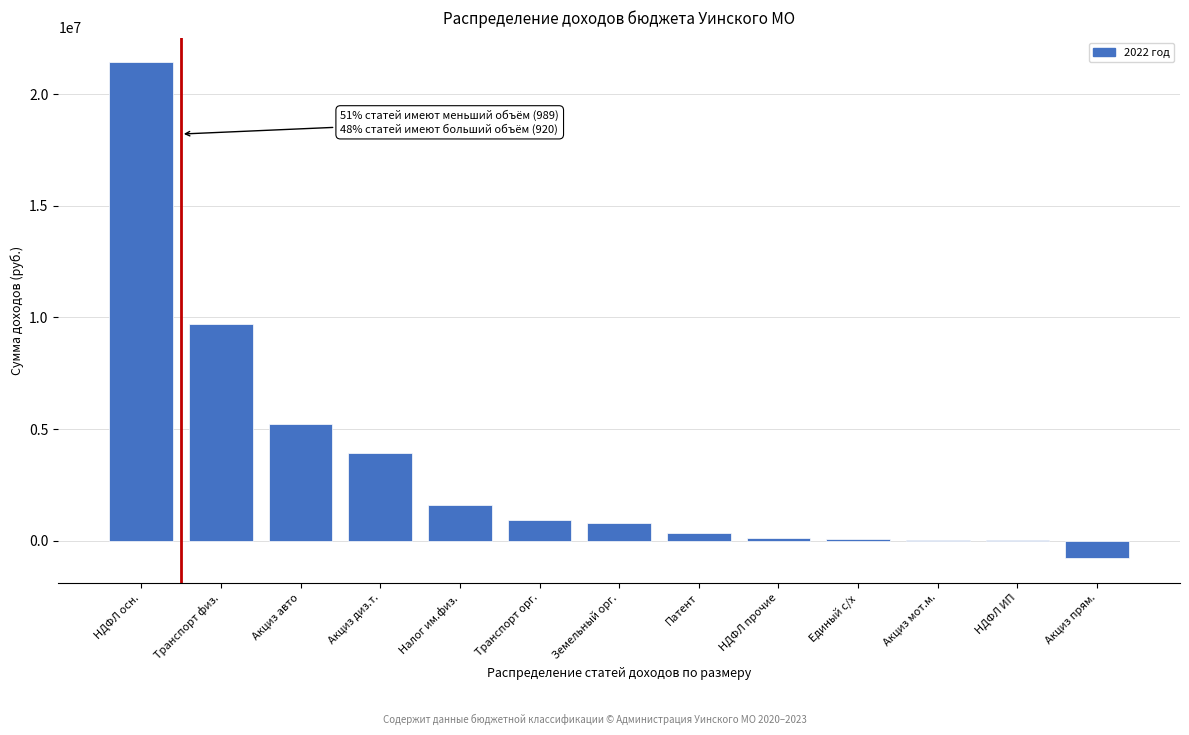

What is the sum of all values?

43412000